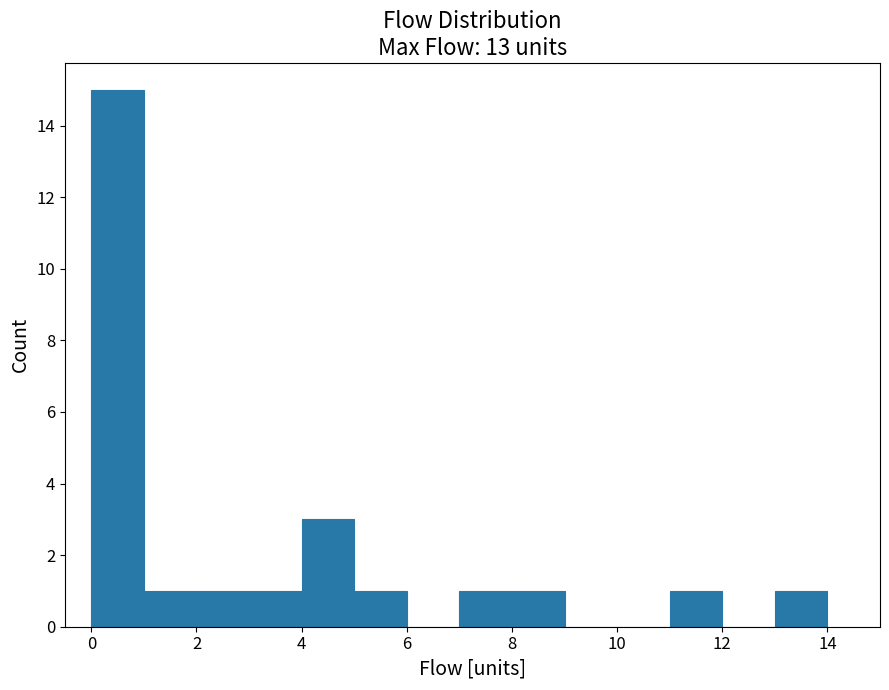

Over which range of the x-axis is the bar tallest?

0 to 1